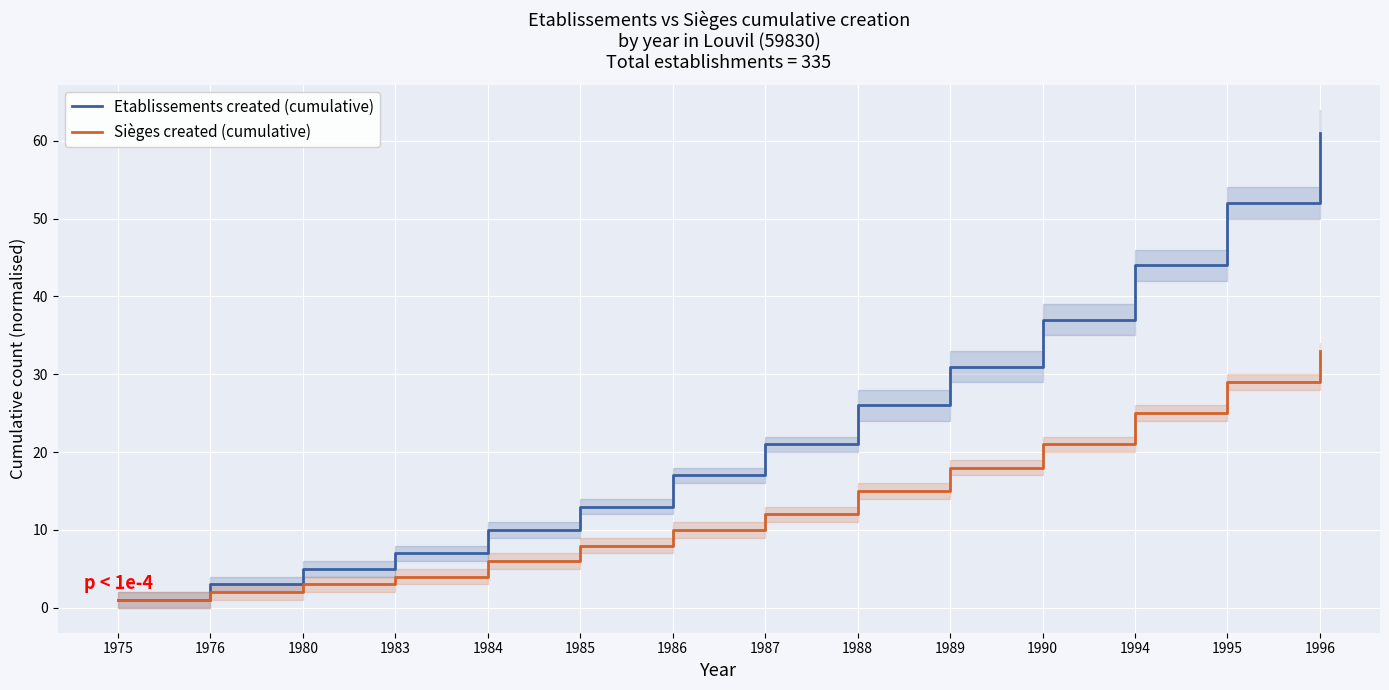

What is the value of the Etablissements created (cumulative) point at the 13th from the left?

52